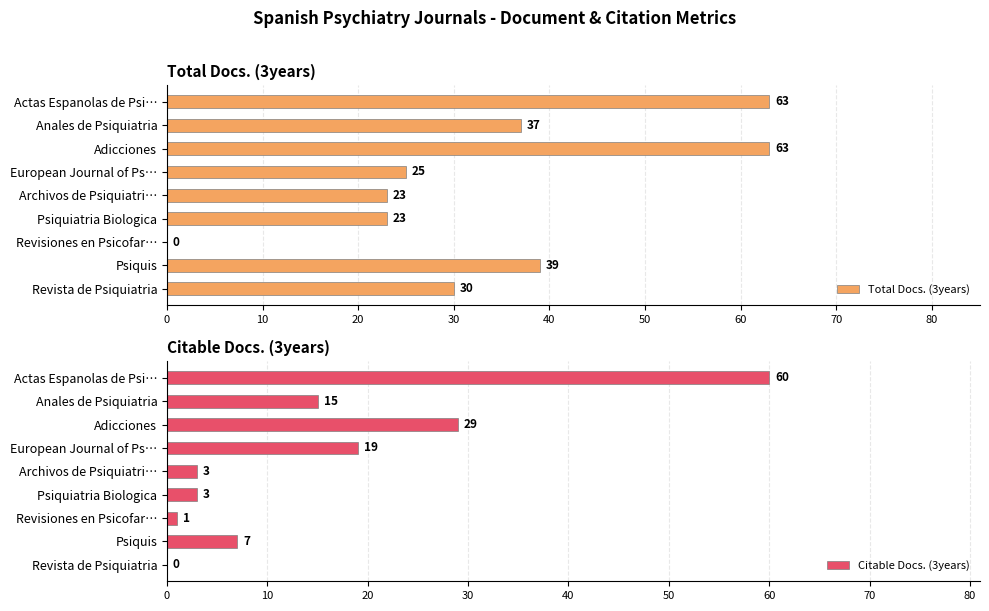

What is the value of the Citable Docs. (3years) bar at the 5th from the left?

3